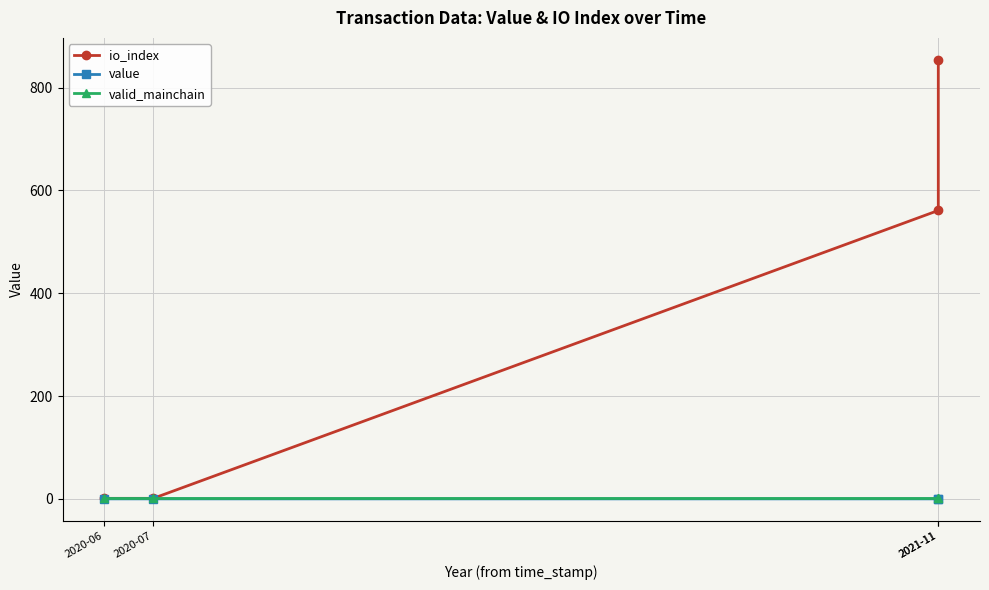

Reading left to right, transcribe all the data shown in this chart.

io_index: 2020-06=1.0	2020-07=1.0	2021-11=561.0	2021-11=854.0
value: 2020-06=0.0	2020-07=0.0	2021-11=0.0	2021-11=0.0
valid_mainchain: 2020-06=1.0	2020-07=1.0	2021-11=1.0	2021-11=1.0